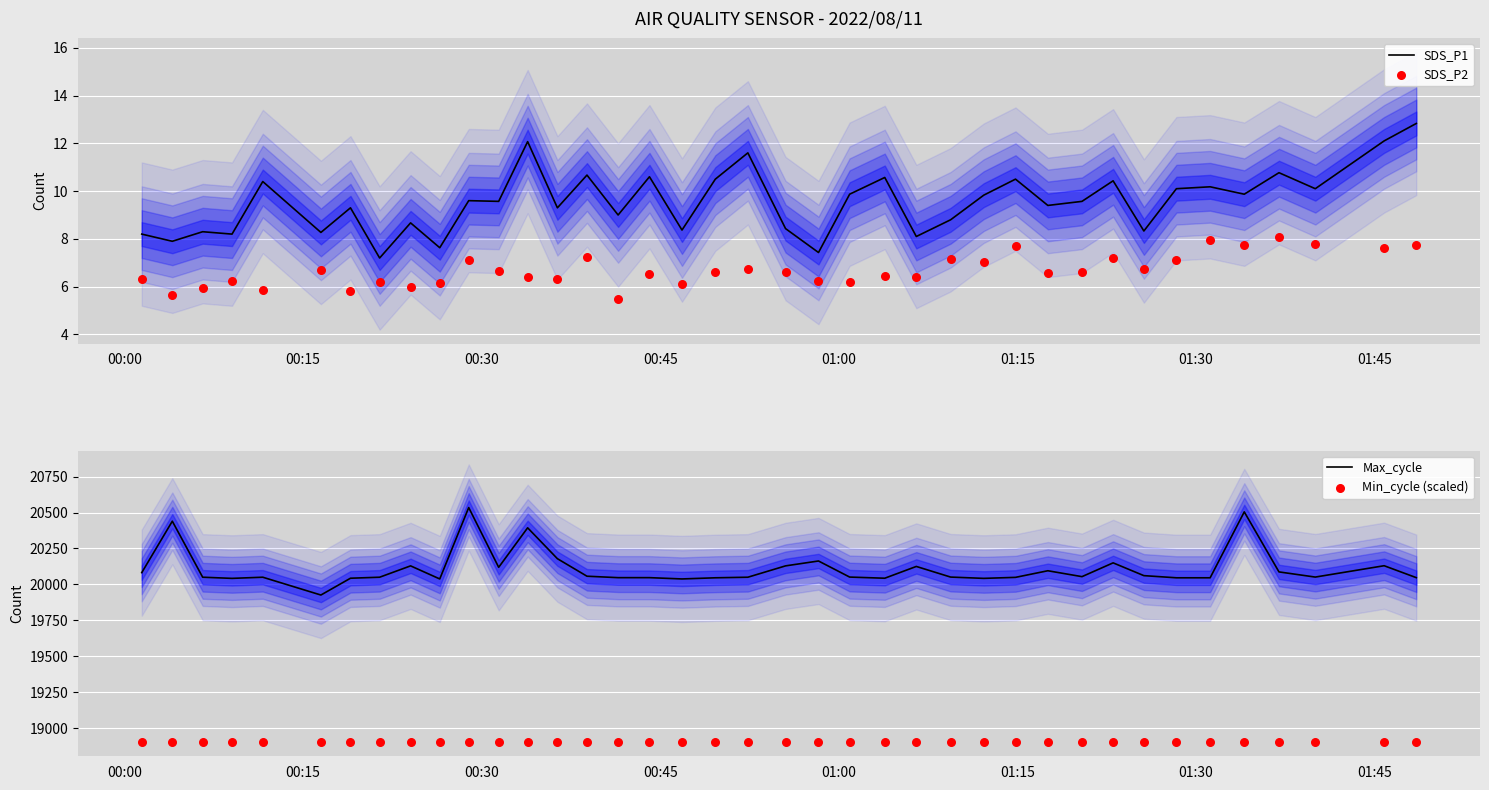

At how many categories does at least one series exceed 9141?

39